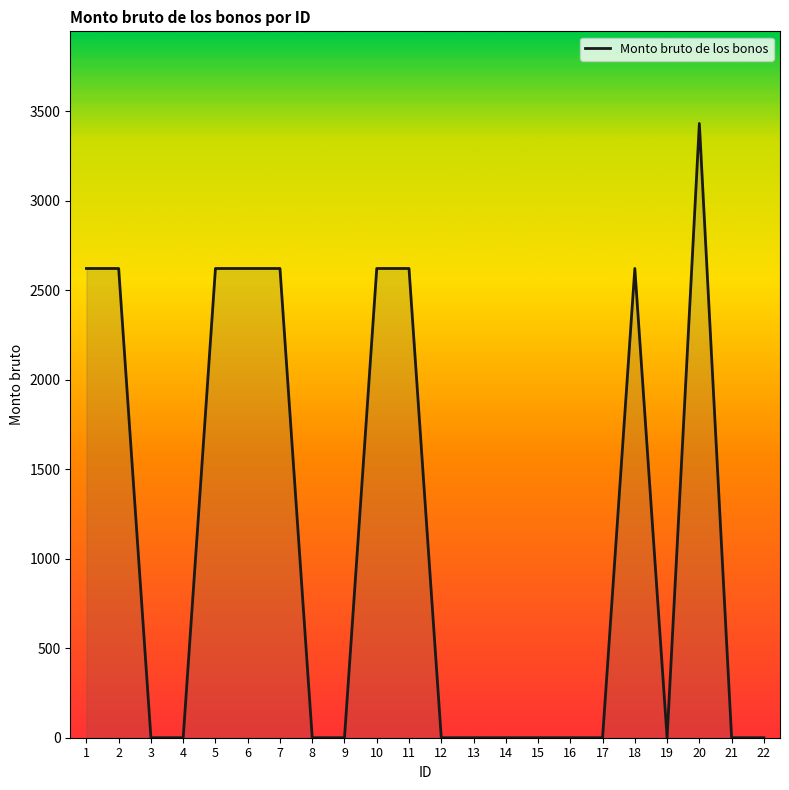

How many lines are shown in the chart?

1